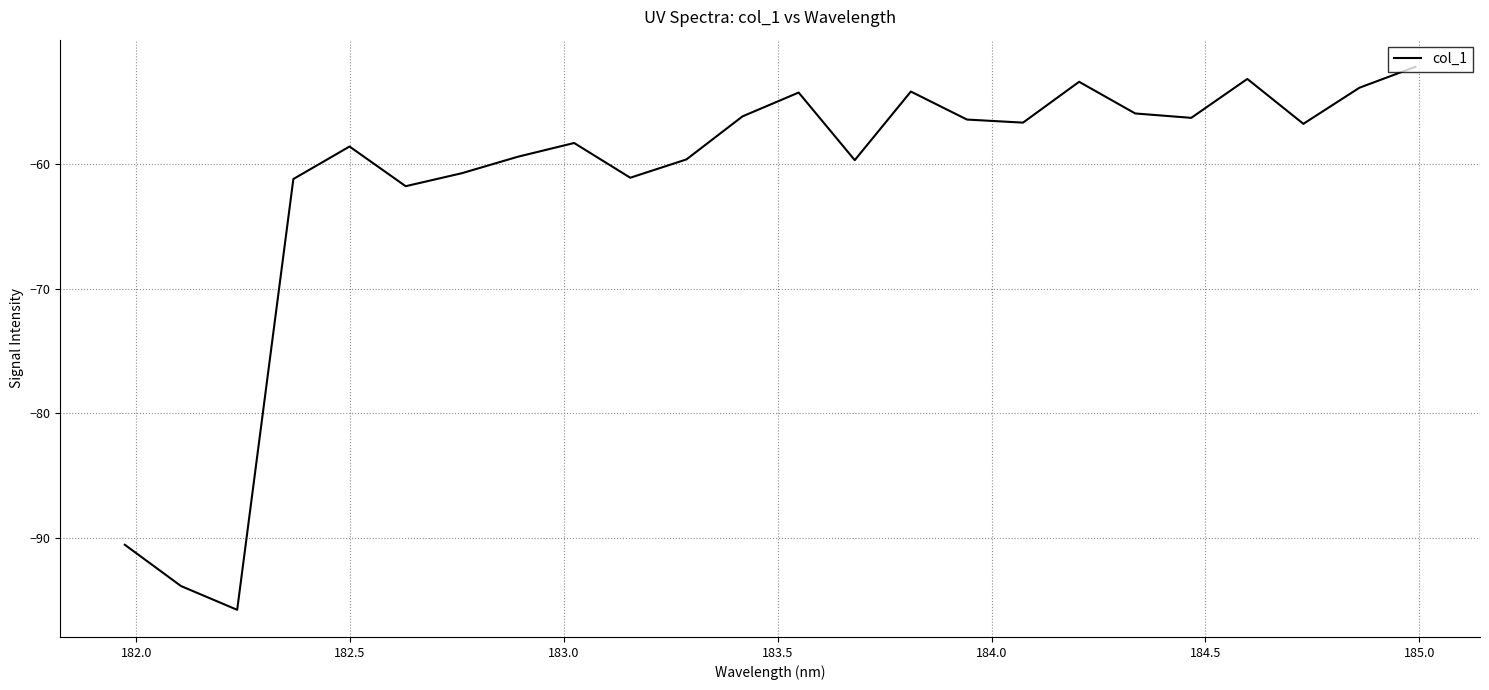

What is the difference between the maximum and minimum values?

43.6